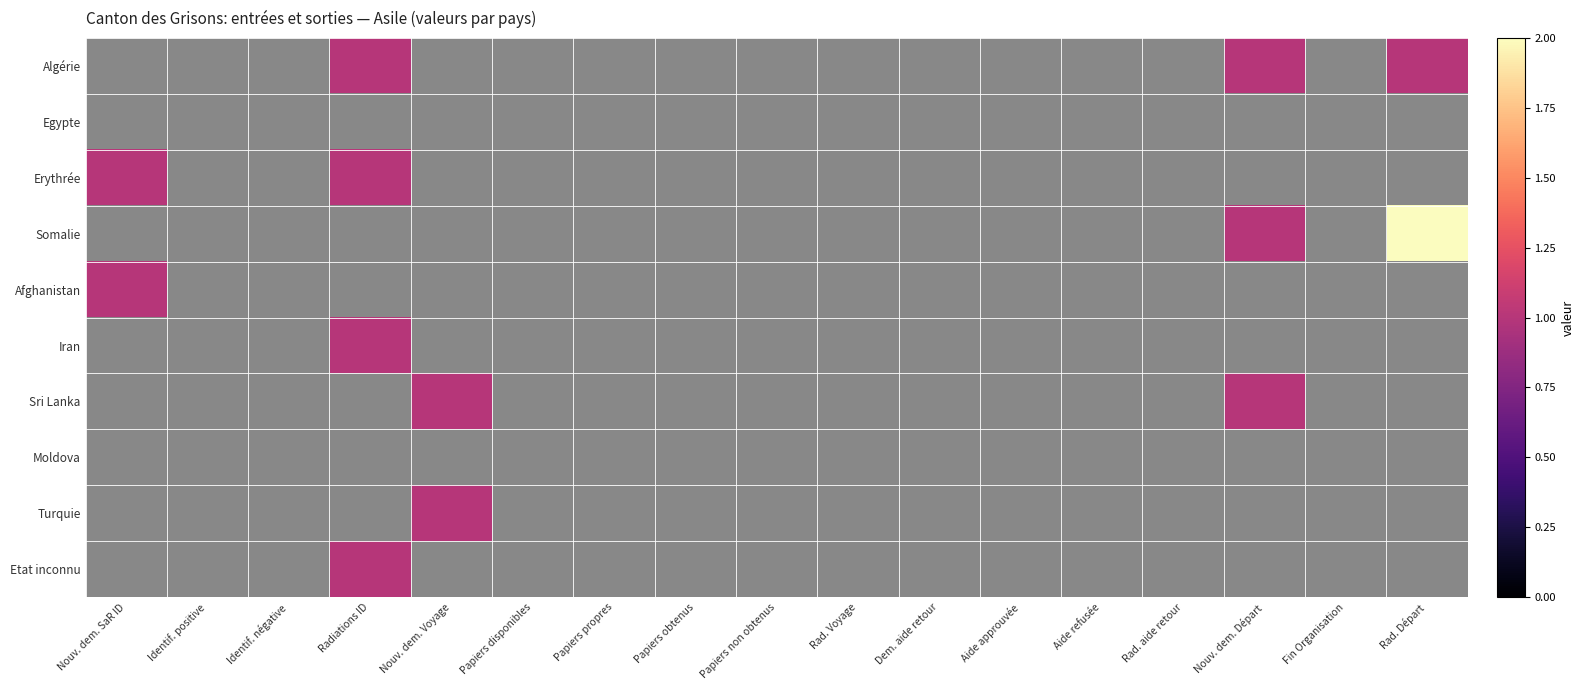

At how many categories does at least one series exceed 1?

1